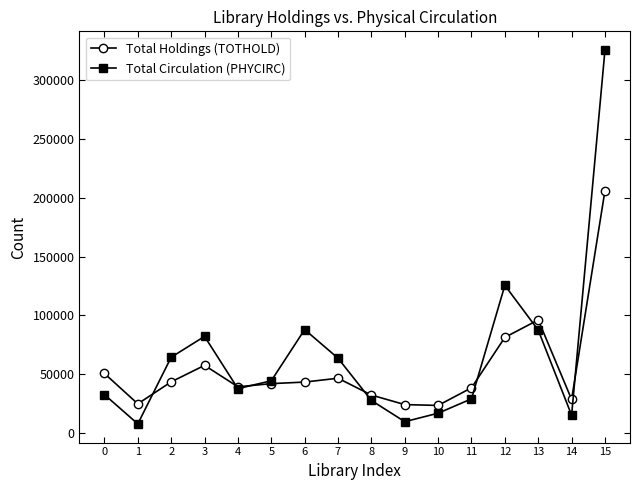

Rank the series by their maximum value, from highest to lowest.

Total Circulation (PHYCIRC), Total Holdings (TOTHOLD)